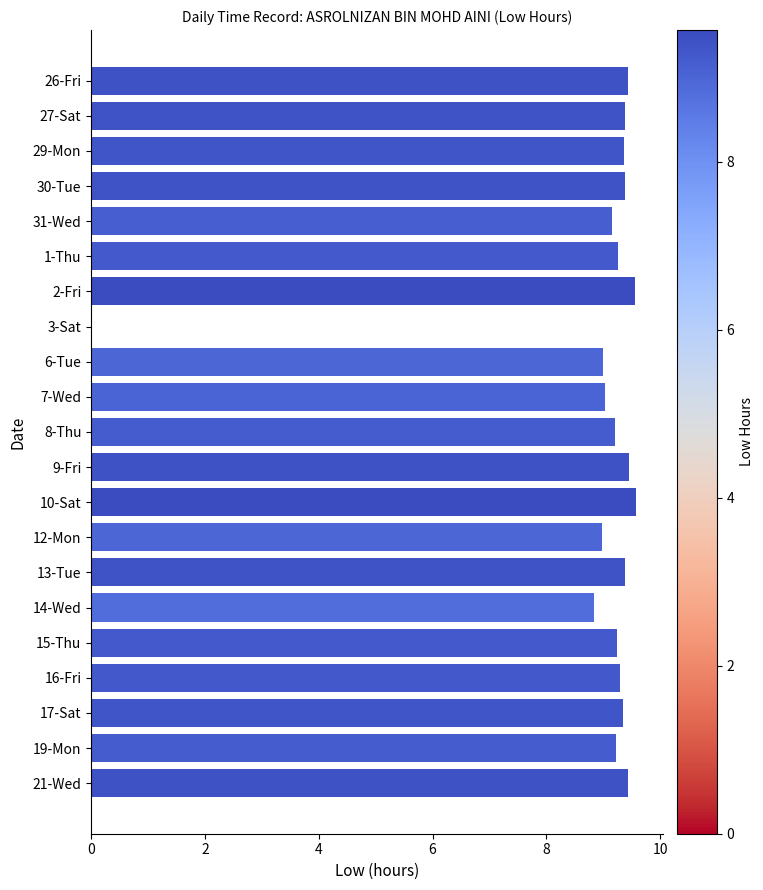

Where is the data nearest to the value 4?

3-Sat